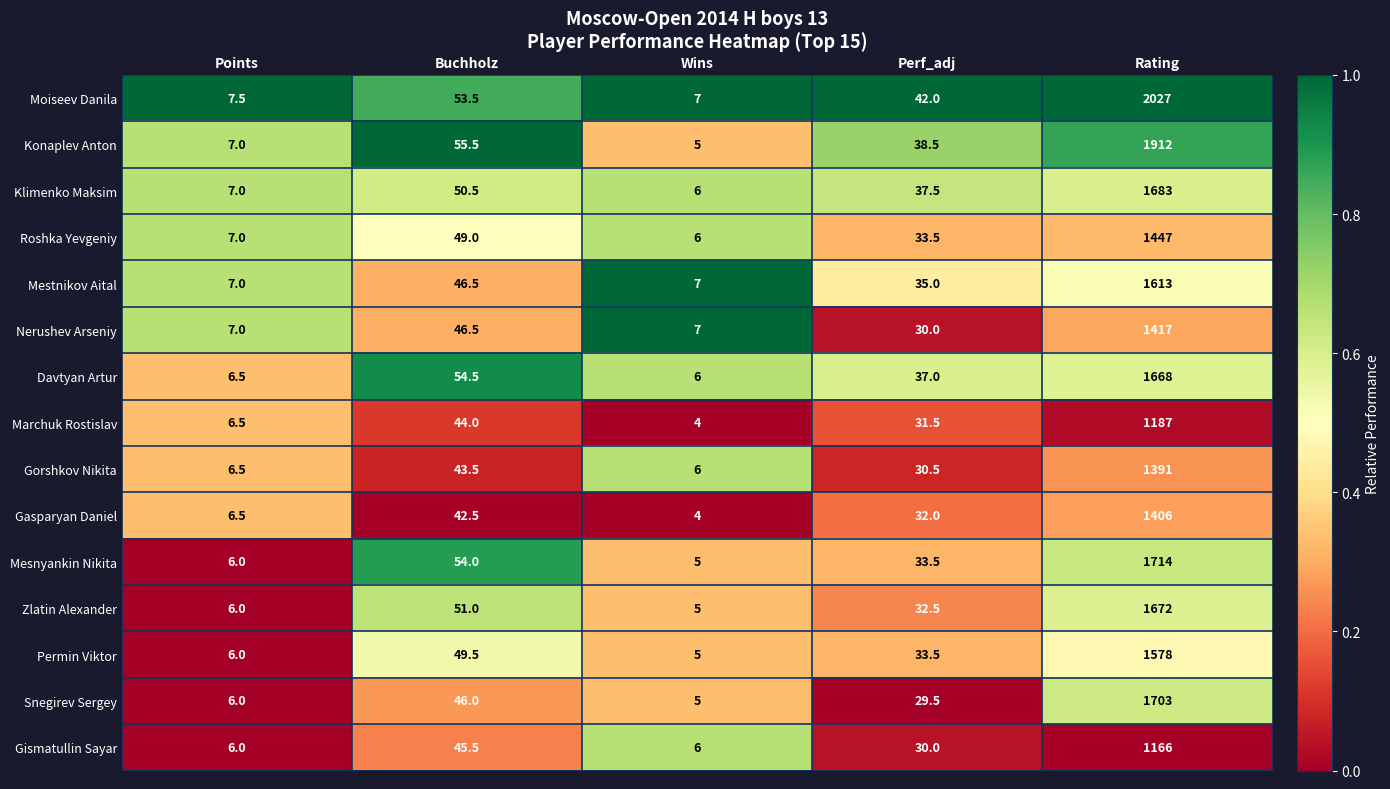

What is the difference between the Zlatin Alexander values at Buchholz and Rating?

1621.0